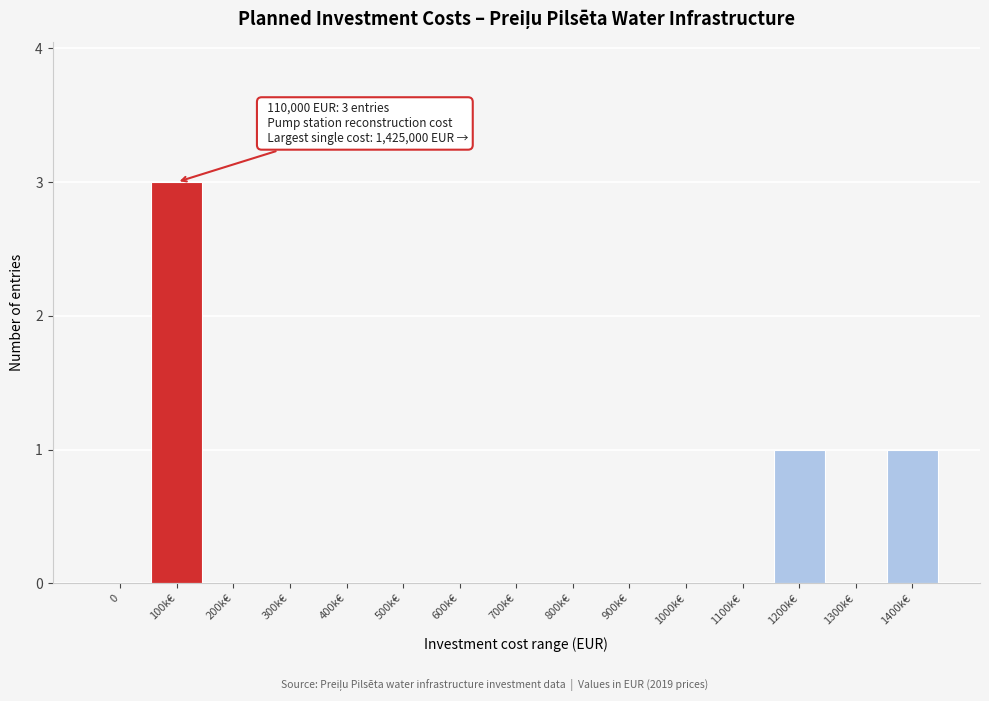

Reading right to left, extract all data points from this chart.

1400k€=1	1300k€=0	1200k€=1	1100k€=0	1000k€=0	900k€=0	800k€=0	700k€=0	600k€=0	500k€=0	400k€=0	300k€=0	200k€=0	100k€=3	0=0